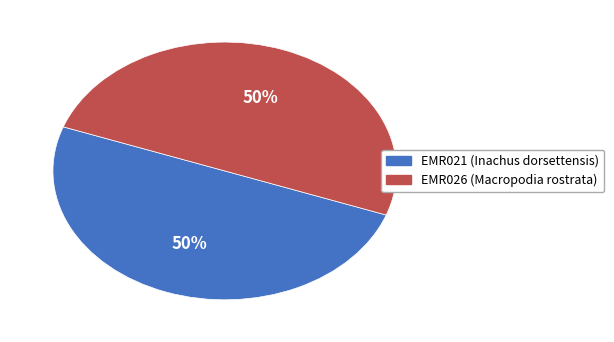

Is it true that EMR021 (Inachus dorsettensis) is 44% of the pie?

False